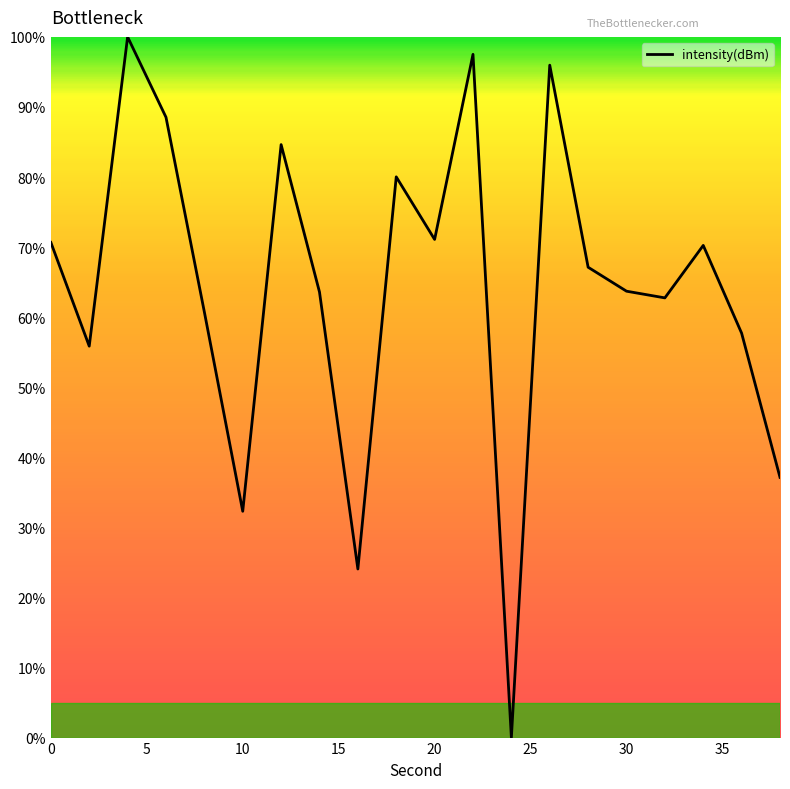

What is the difference between the maximum and minimum values?

100.0